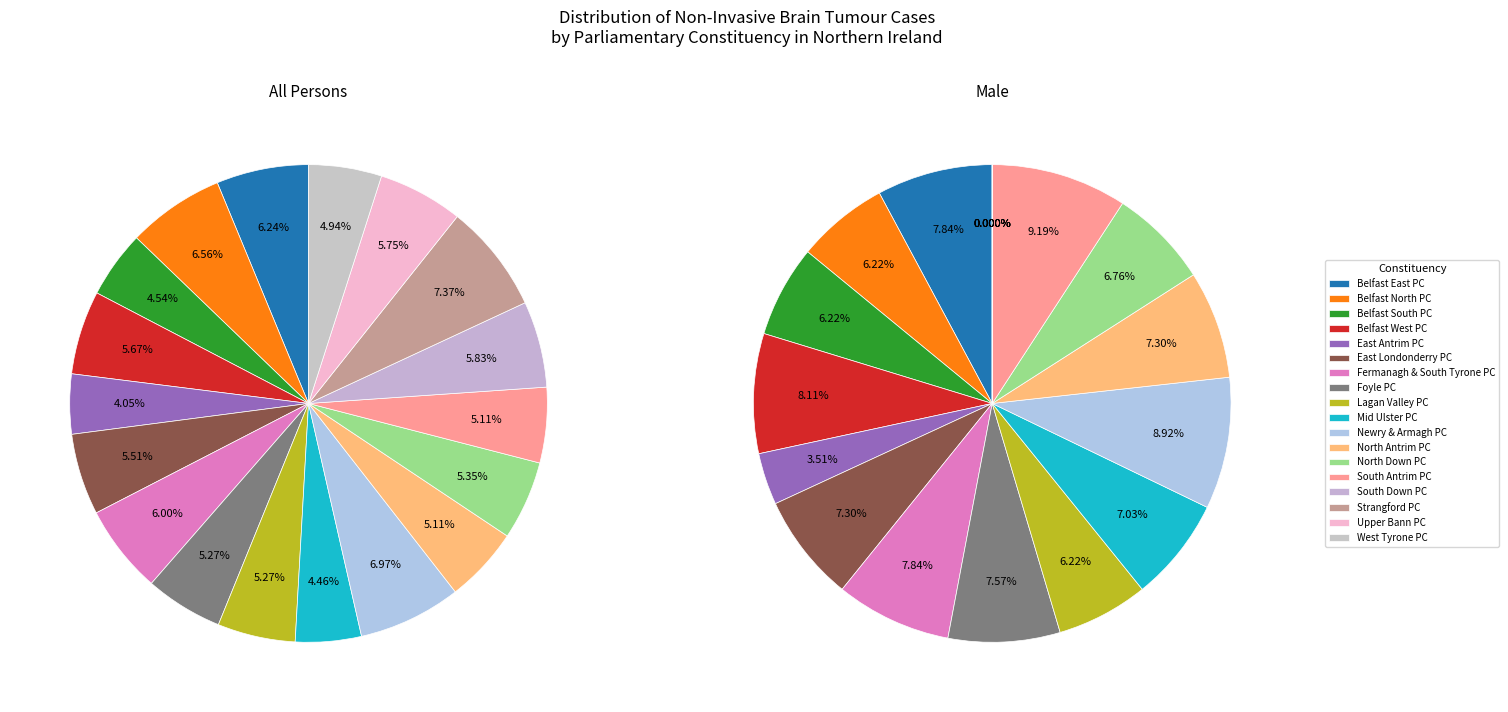

Rank the series by their average value, from highest to lowest.

All persons, Male